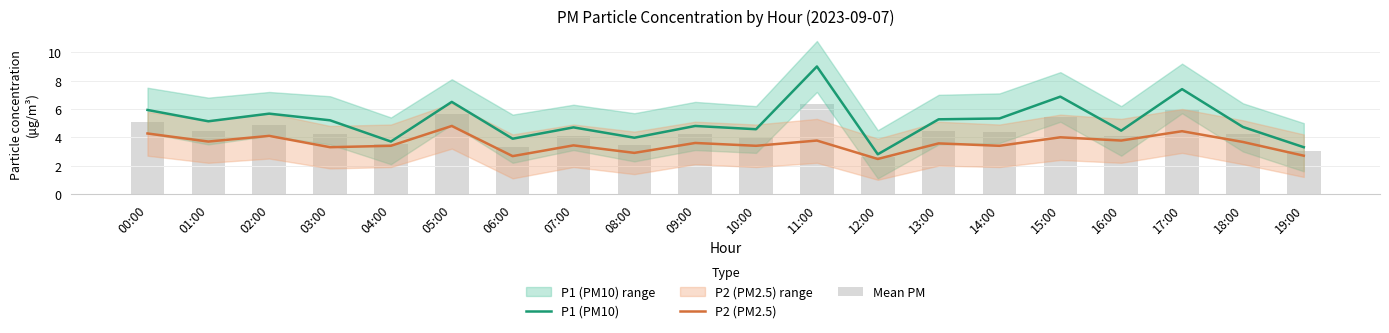

What is the value of the P2 (PM2.5) bar at the 4th from the left?

3.3